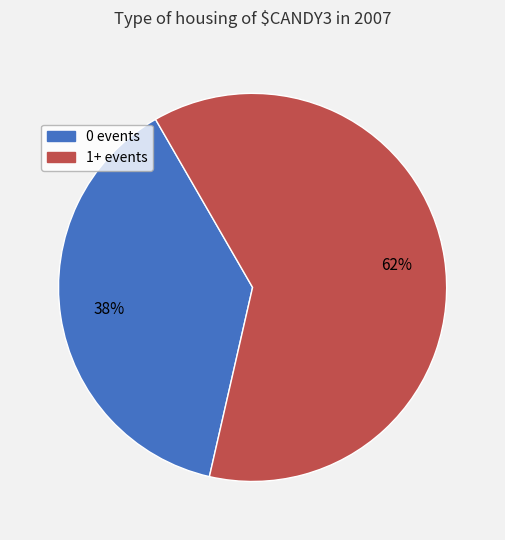

Is there a majority slice in this chart?

Yes